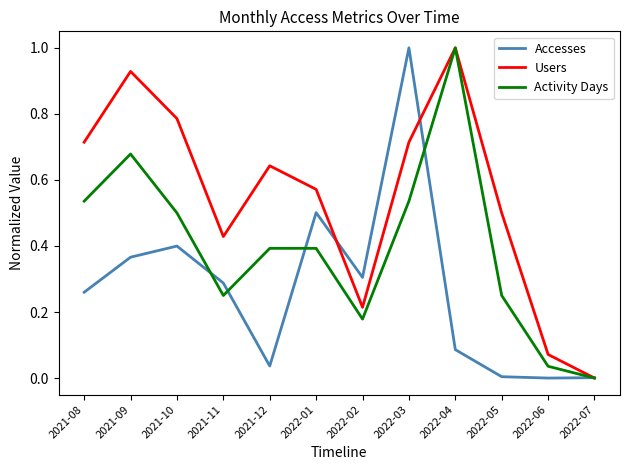

Which series changed the most between 2021-08 and 2022-02?

Users